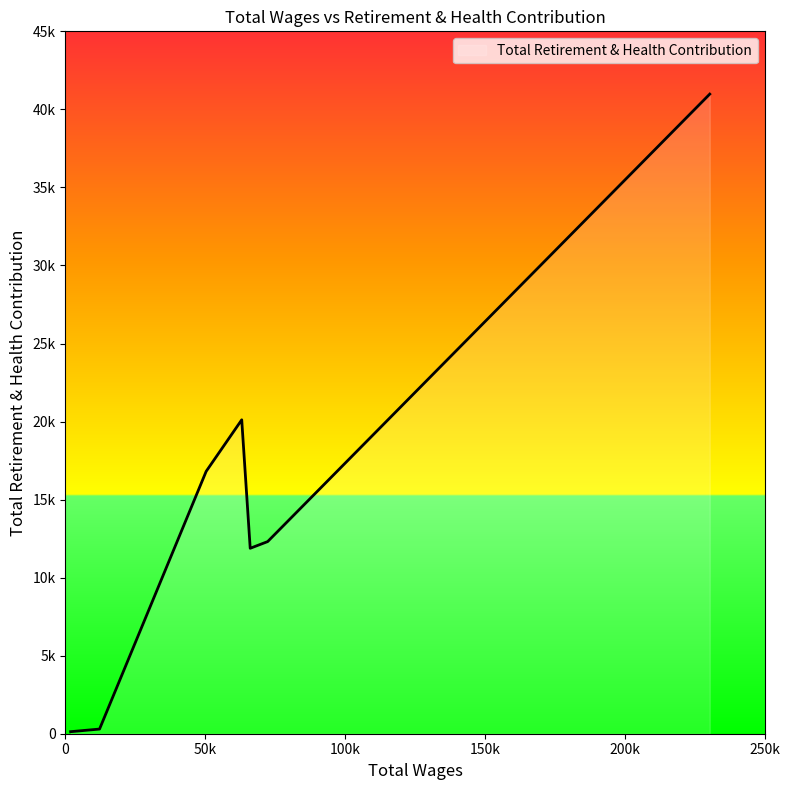

What is the difference between the maximum and second lowest values?

40680